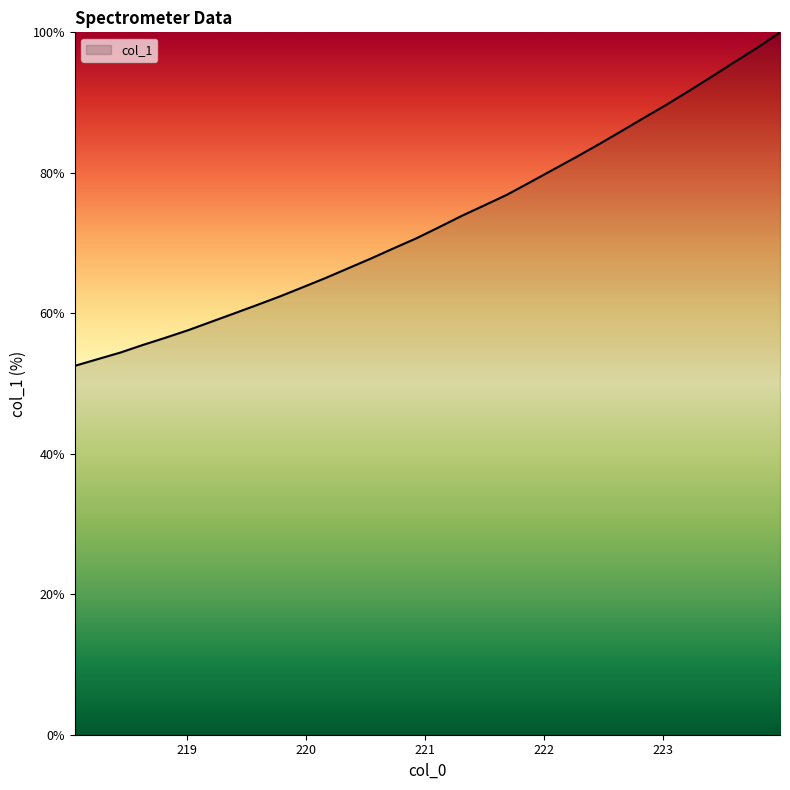

What is the maximum value shown in the chart?

100.0